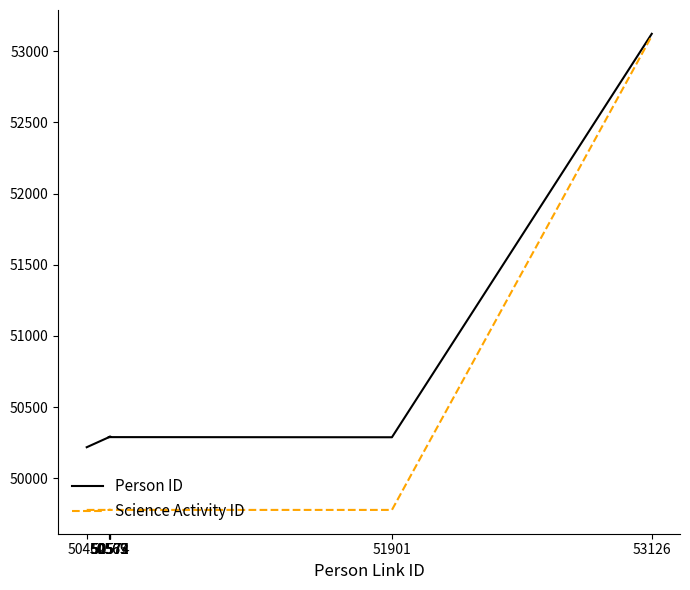

At which category is the sum across all series the highest?

53126